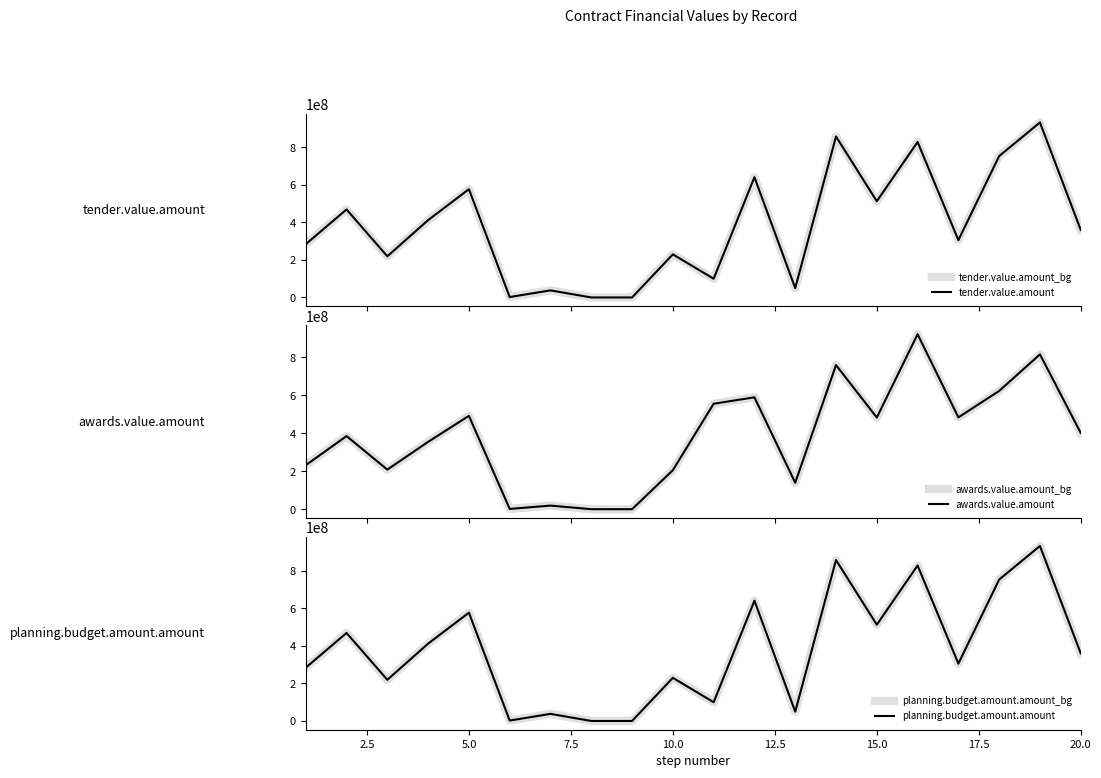

The value of planning.budget.amount.amount_bg at 15.0 is 51095073.8. True or false?

False